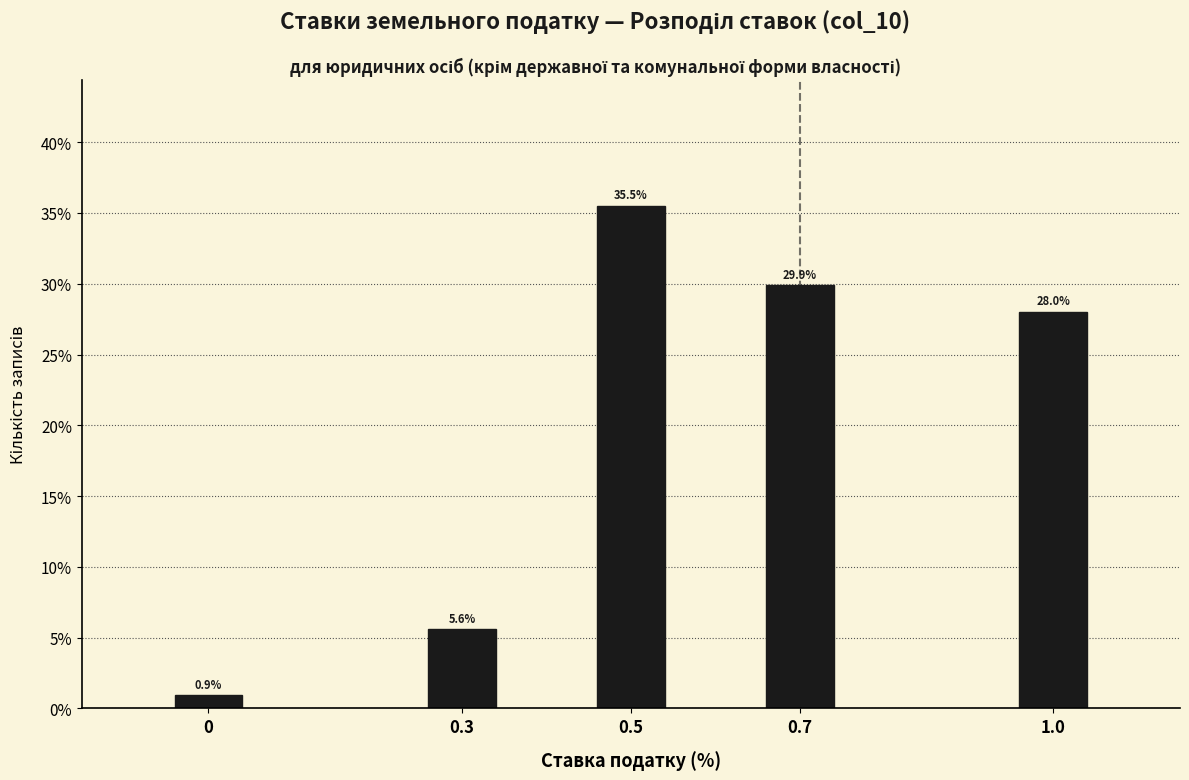

Reading left to right, extract all data points from this chart.

0.9	5.6	35.5	29.9	28.0